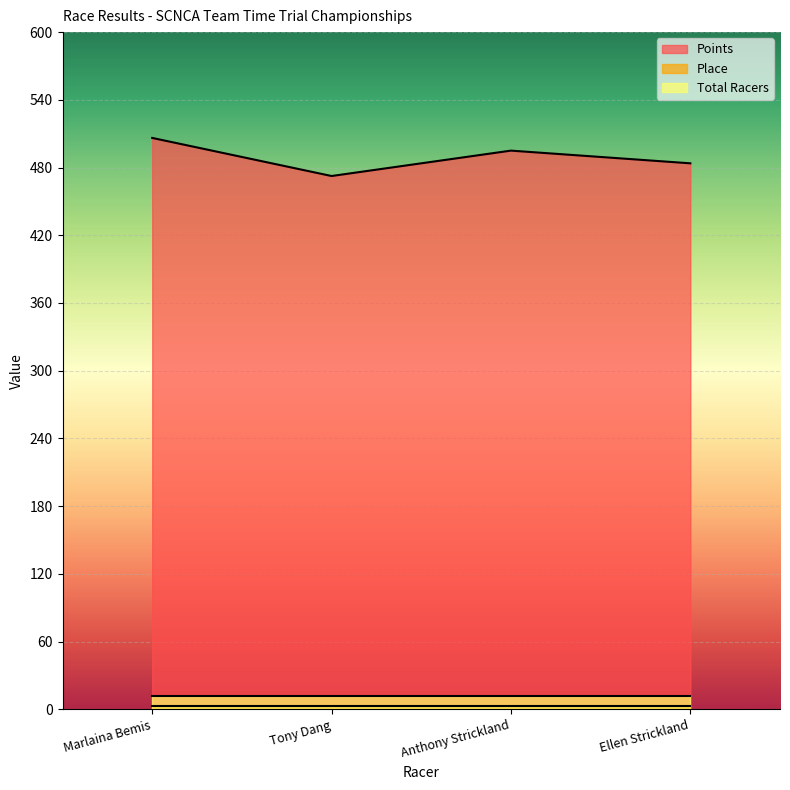

Which label corresponds to the smallest value in the chart?

Marlaina Bemis